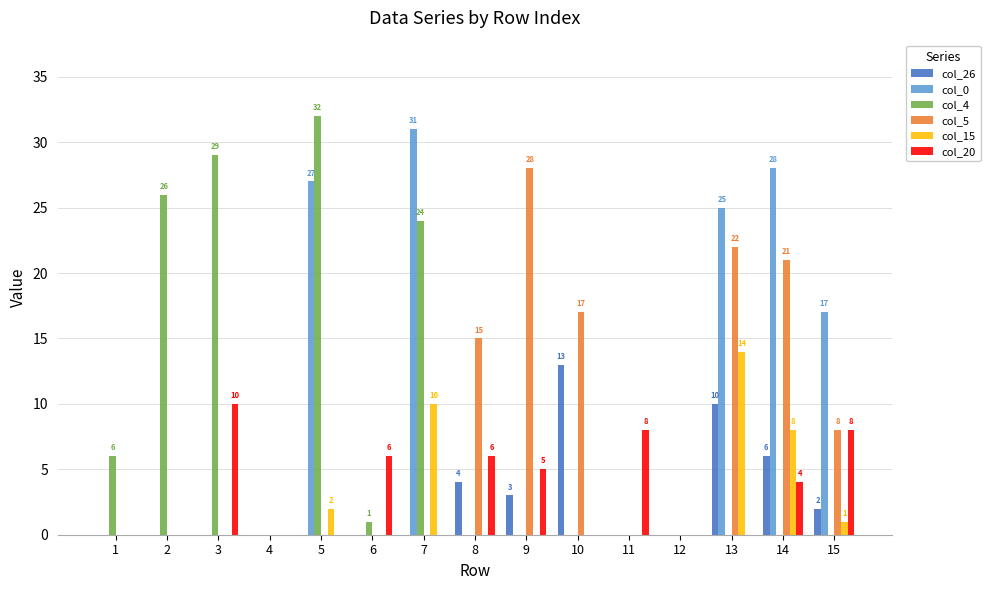

Between 1 and 5, which series saw the biggest shift?

col_0